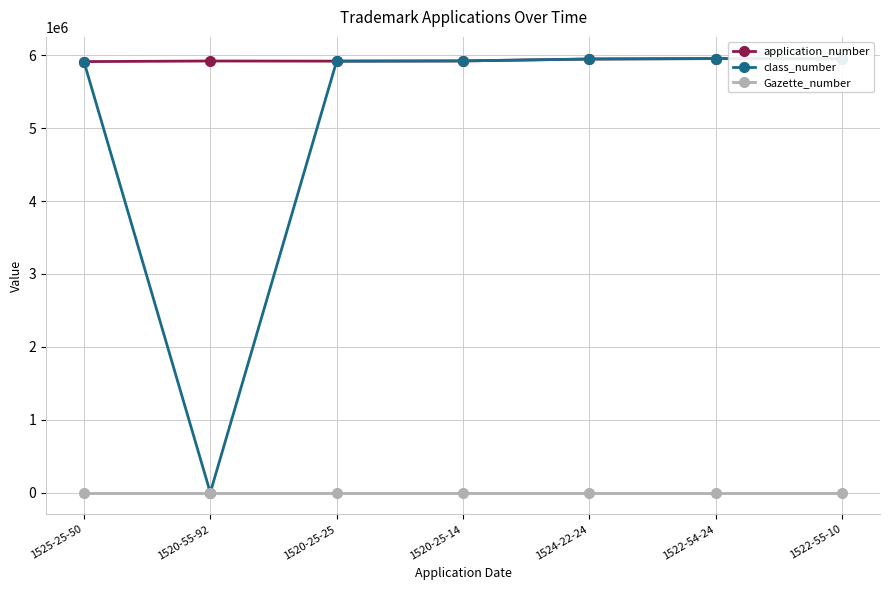

Is the value of application_number at 1524-22-24 greater than the value of Gazette_number at 1525-25-50?

Yes